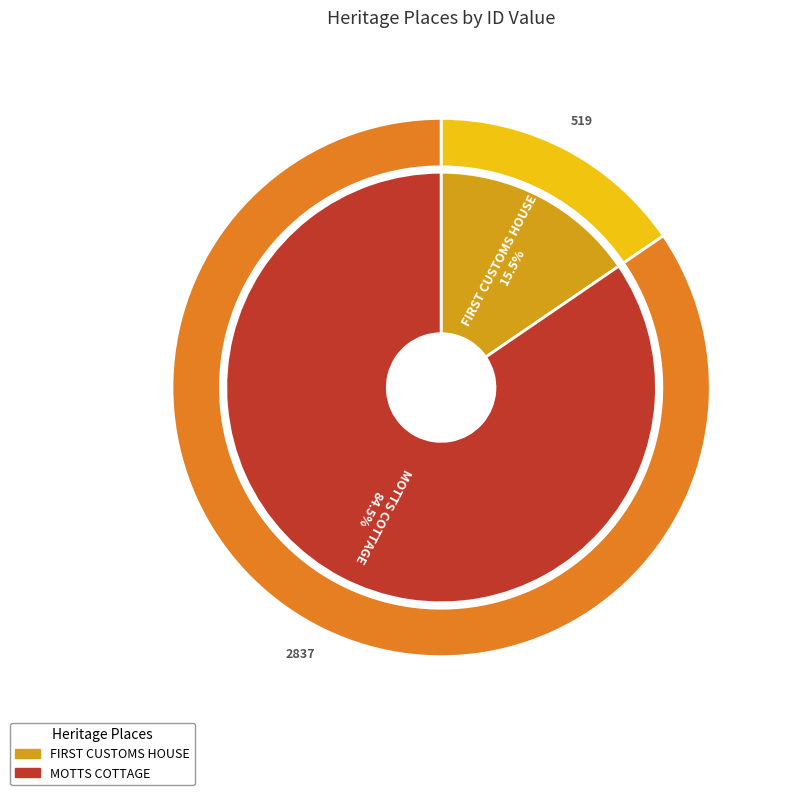

Rank the categories by value from highest to lowest.

MOTTS COTTAGE, FIRST CUSTOMS HOUSE